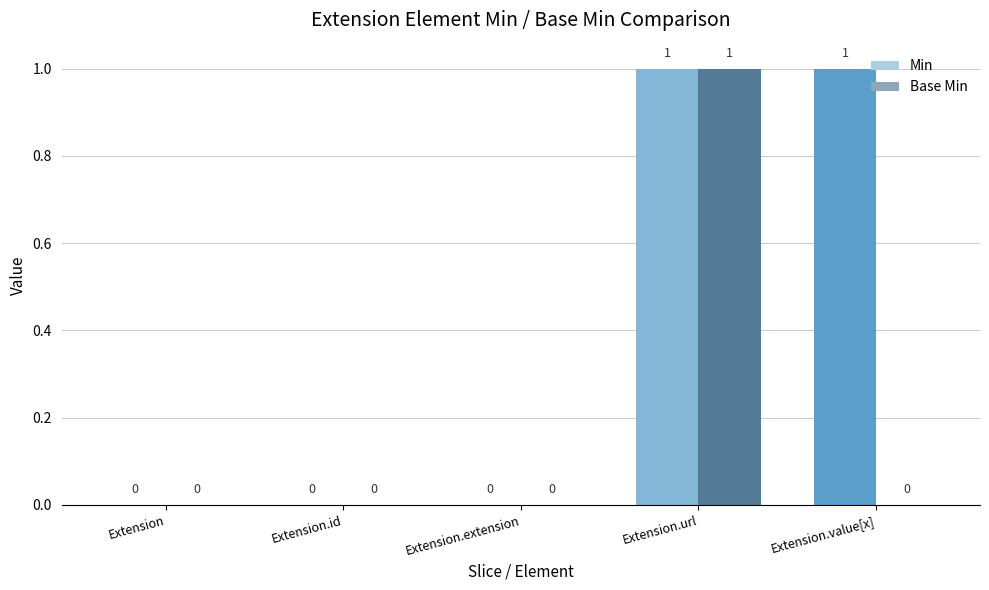

What is the total value across all series at Extension.url?

2